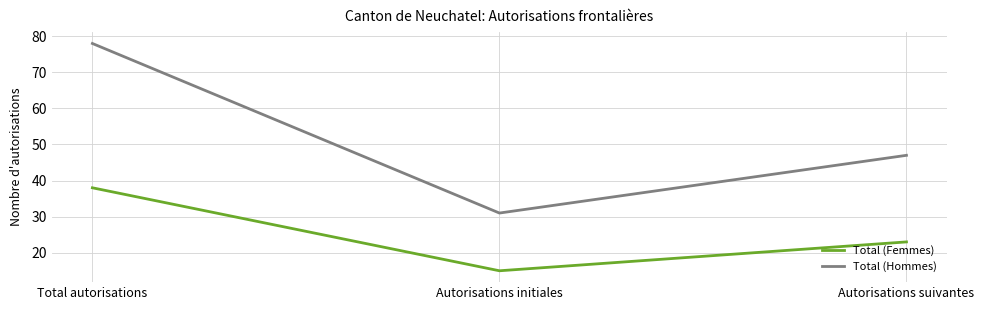

What position from the left is Autorisations initiales?

2